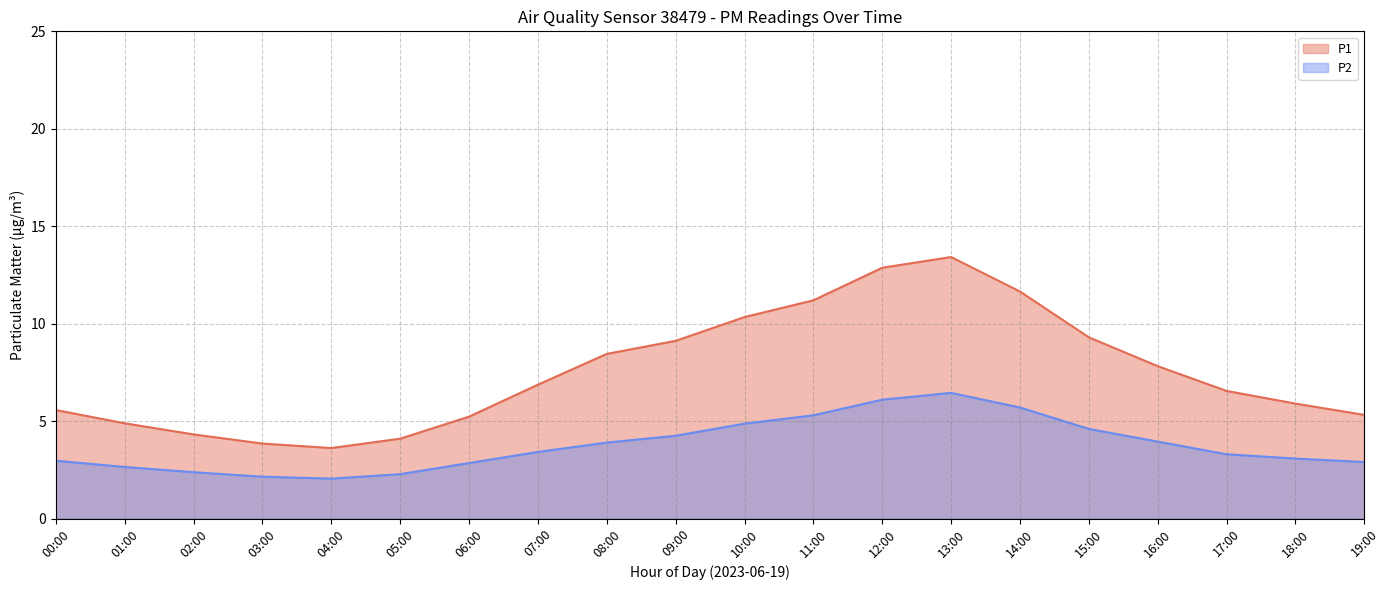

Count the number of data series in this chart.

2